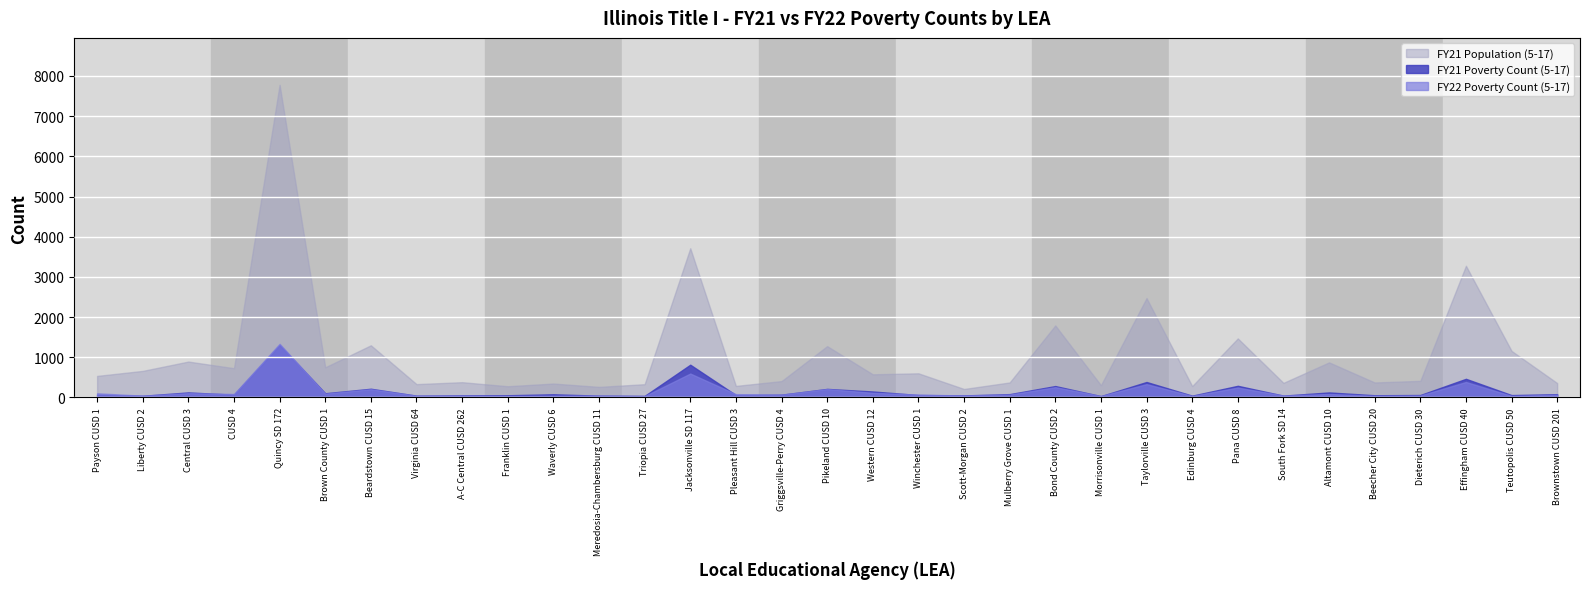

List the labels in order of FY21 Poverty Count (5-17) value, largest first.

Quincy SD 172, Jacksonville SD 117, Effingham CUSD 40, Taylorville CUSD 3, Pana CUSD 8, Bond County CUSD 2, Beardstown CUSD 15, Pikeland CUSD 10, Western CUSD 12, Central CUSD 3, Altamont CUSD 10, Brown County CUSD 1, Mulberry Grove CUSD 1, Brownstown CUSD 201, Waverly CUSD 6, Payson CUSD 1, CUSD 4, Griggsville-Perry CUSD 4, Winchester CUSD 1, Dieterich CUSD 30, Pleasant Hill CUSD 3, Teutopolis CUSD 50, Franklin CUSD 1, Beecher City CUSD 20, A-C Central CUSD 262, Scott-Morgan CUSD 2, South Fork SD 14, Virginia CUSD 64, Meredosia-Chambersburg CUSD 11, Edinburg CUSD 4, Liberty CUSD 2, Triopia CUSD 27, Morrisonville CUSD 1